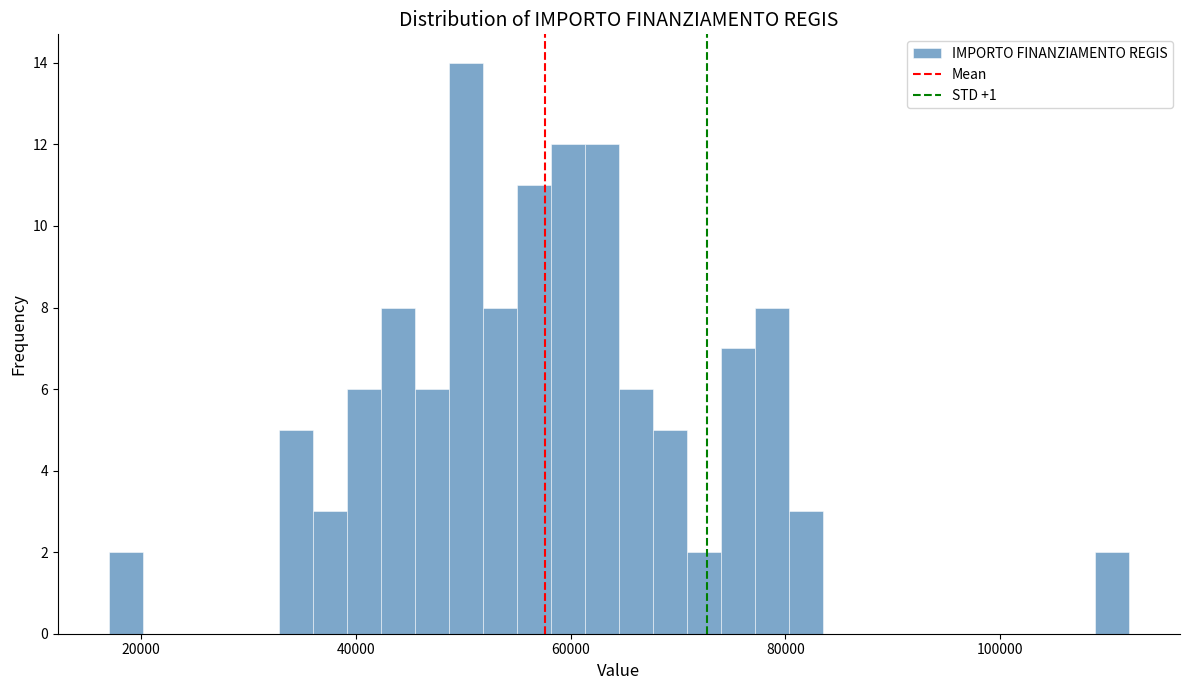

Read against the x-axis, roughly where is the centre of the tallest bar?

50000